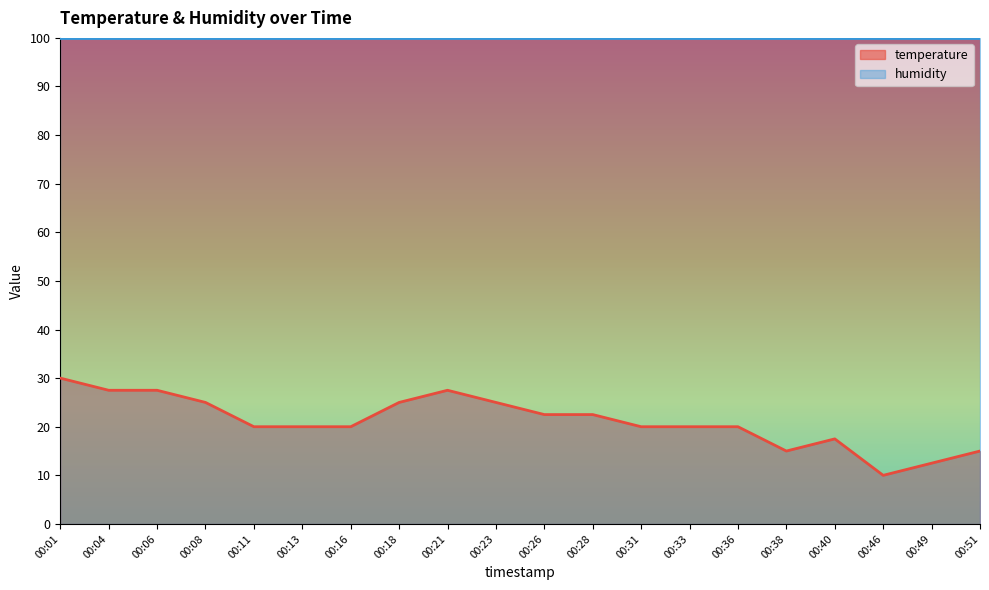

What is the difference between the maximum and second lowest values?

17.5